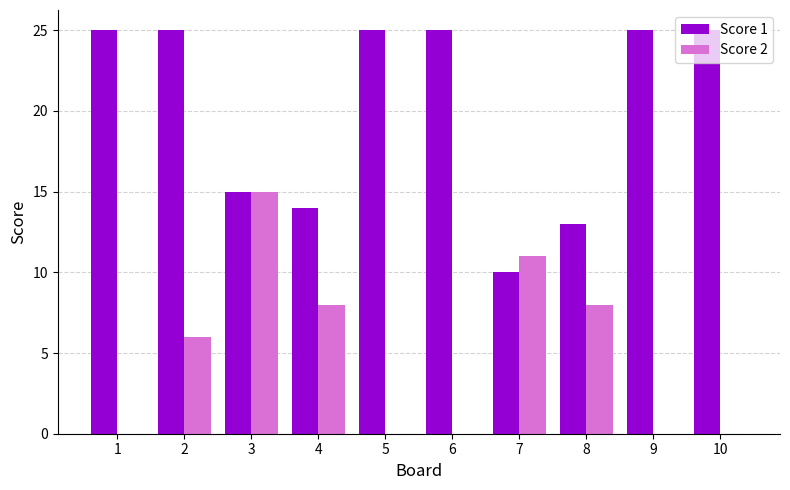

The Score 1 series shows 25 at 6. True or false?

True